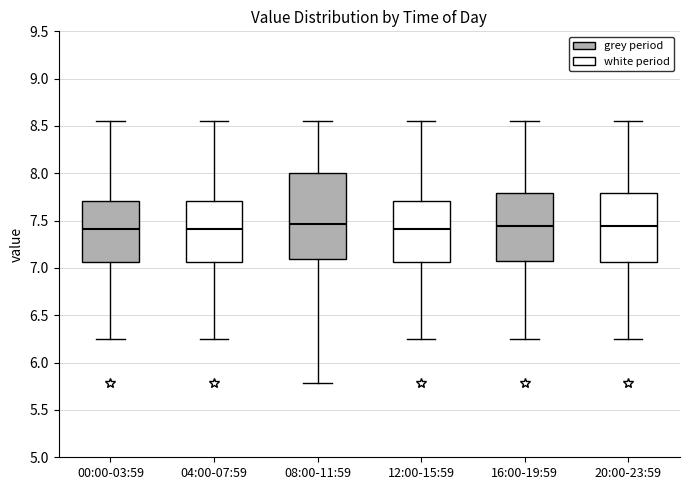

Reading left to right, transcribe this box plot: for each box, give where its median line is, the range the box spans, and where its two whiskers end, as read against the y-axis. The values are not printed on the chart, so give them approximately, as read against the axis.

00:00-03:59: median 7.40, box 7.05 to 7.70, whiskers 6.25 to 8.55
04:00-07:59: median 7.40, box 7.05 to 7.70, whiskers 6.25 to 8.55
08:00-11:59: median 7.45, box 7.10 to 8.00, whiskers 5.80 to 8.55
12:00-15:59: median 7.40, box 7.05 to 7.70, whiskers 6.25 to 8.55
16:00-19:59: median 7.45, box 7.05 to 7.80, whiskers 6.25 to 8.55
20:00-23:59: median 7.45, box 7.05 to 7.80, whiskers 6.25 to 8.55